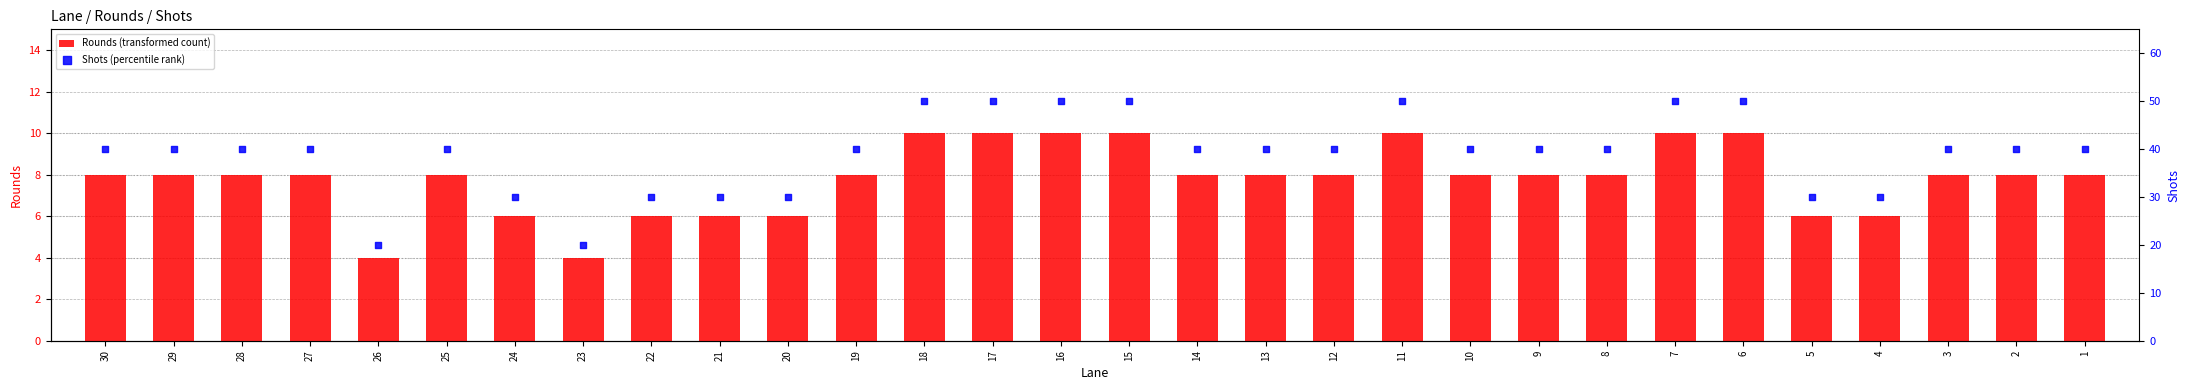

Which series has the largest Y range (max minus min)?

Shots (percentile rank)